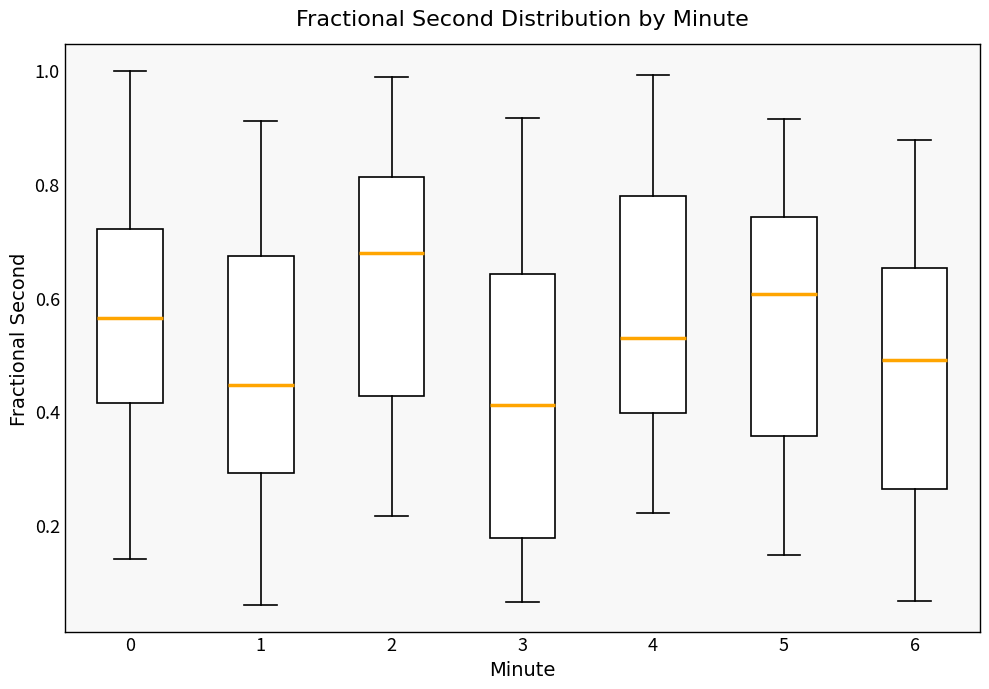

Which box is the tallest, from its lower edge to its upper edge?

3